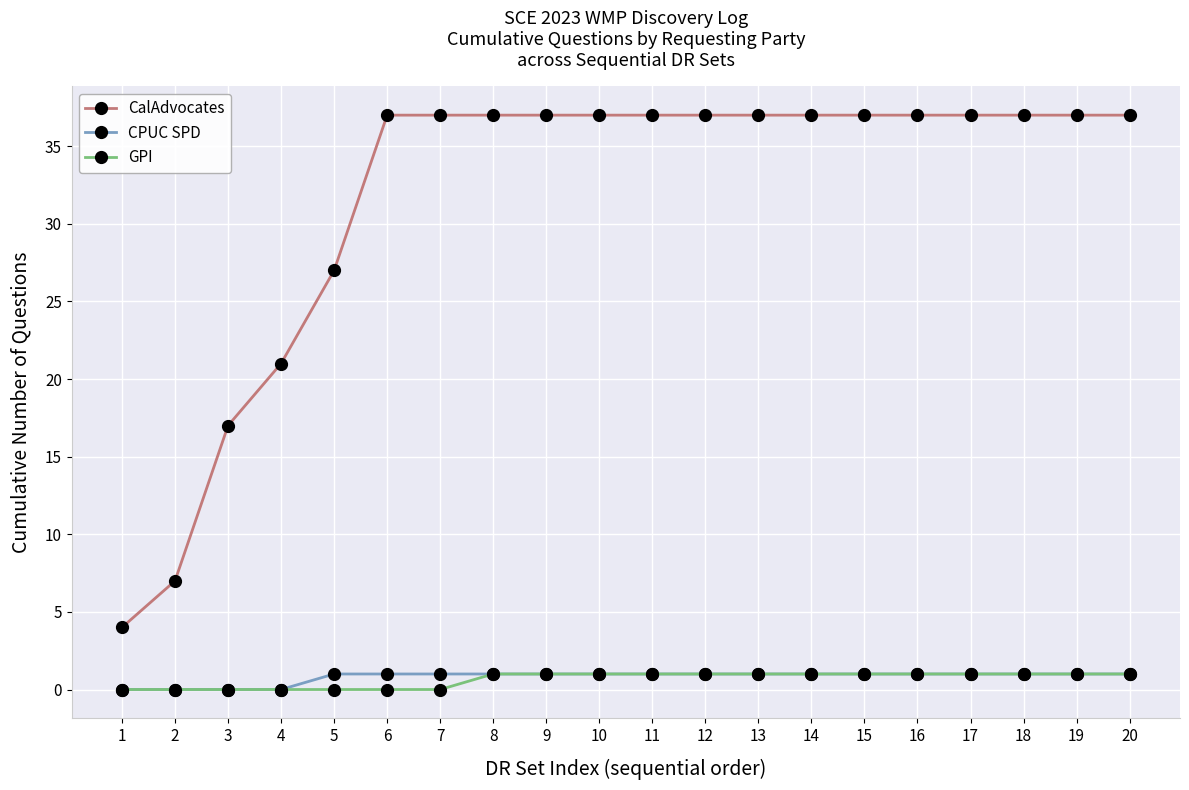

How many lines are shown in the chart?

3